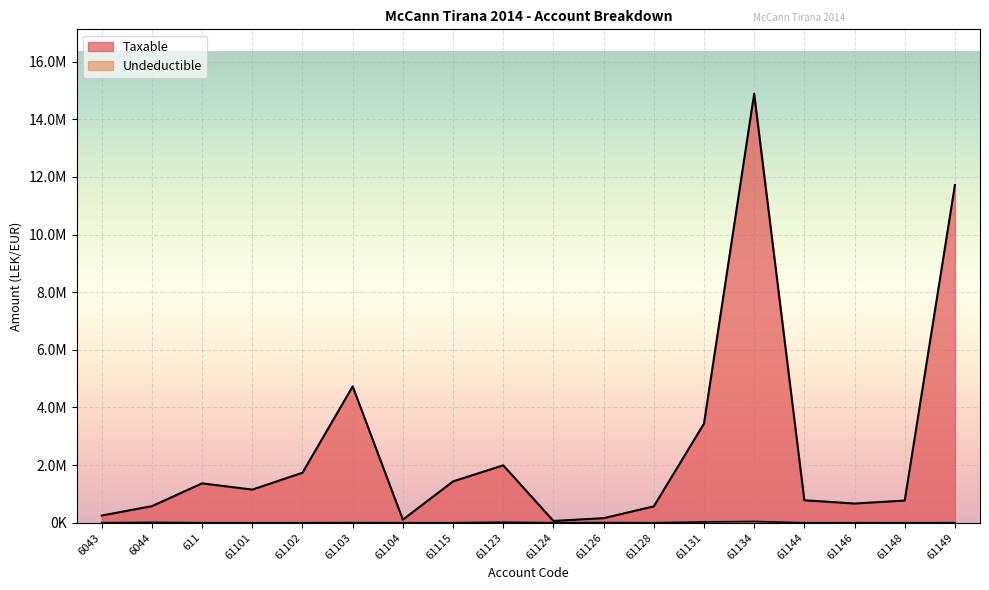

What is the spread (max minus min) of values at 61134?

14844560.8